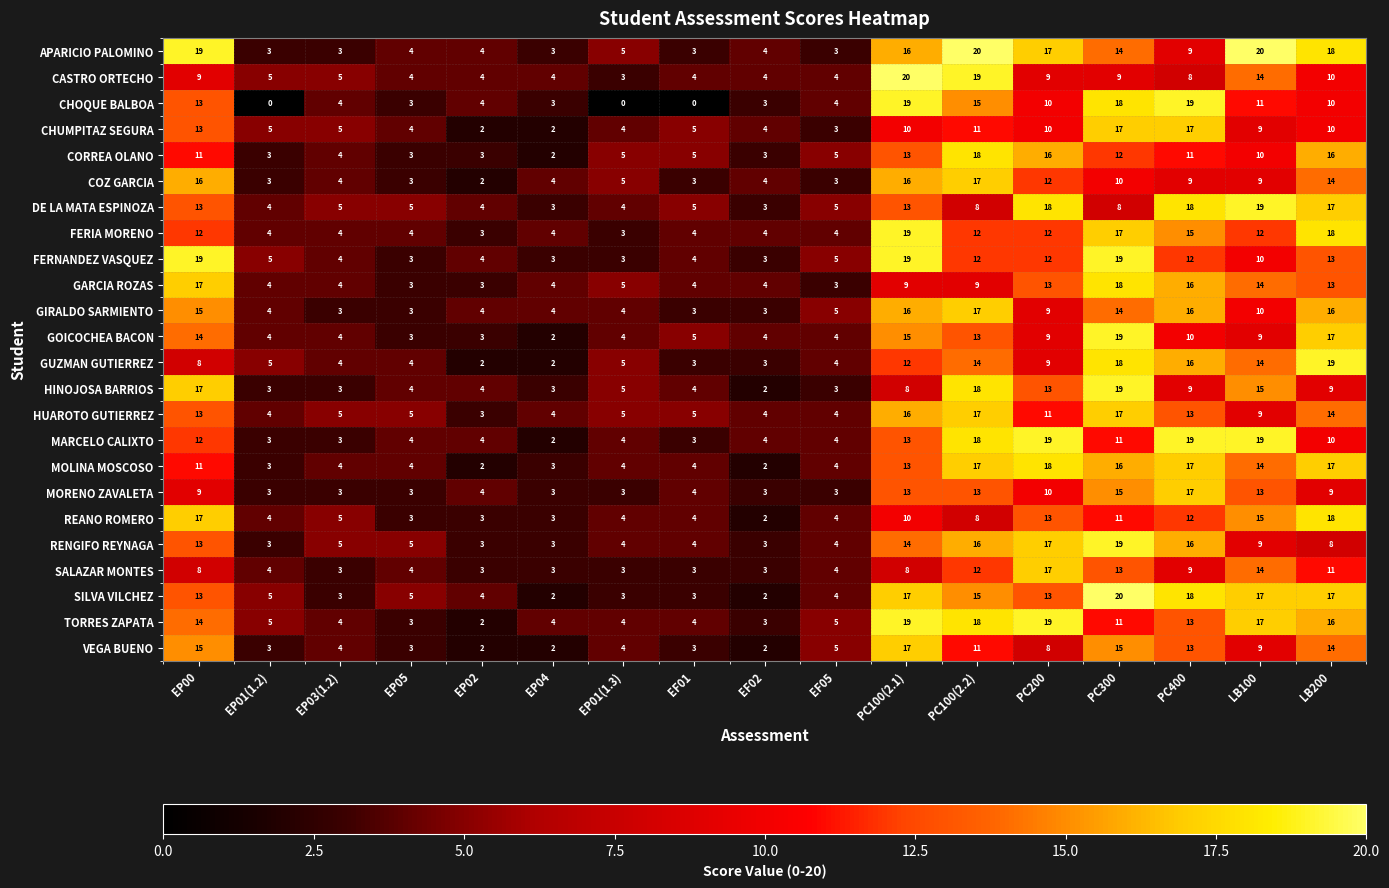

At which label does GUZMAN GUTIERREZ first exceed 5?

EP00